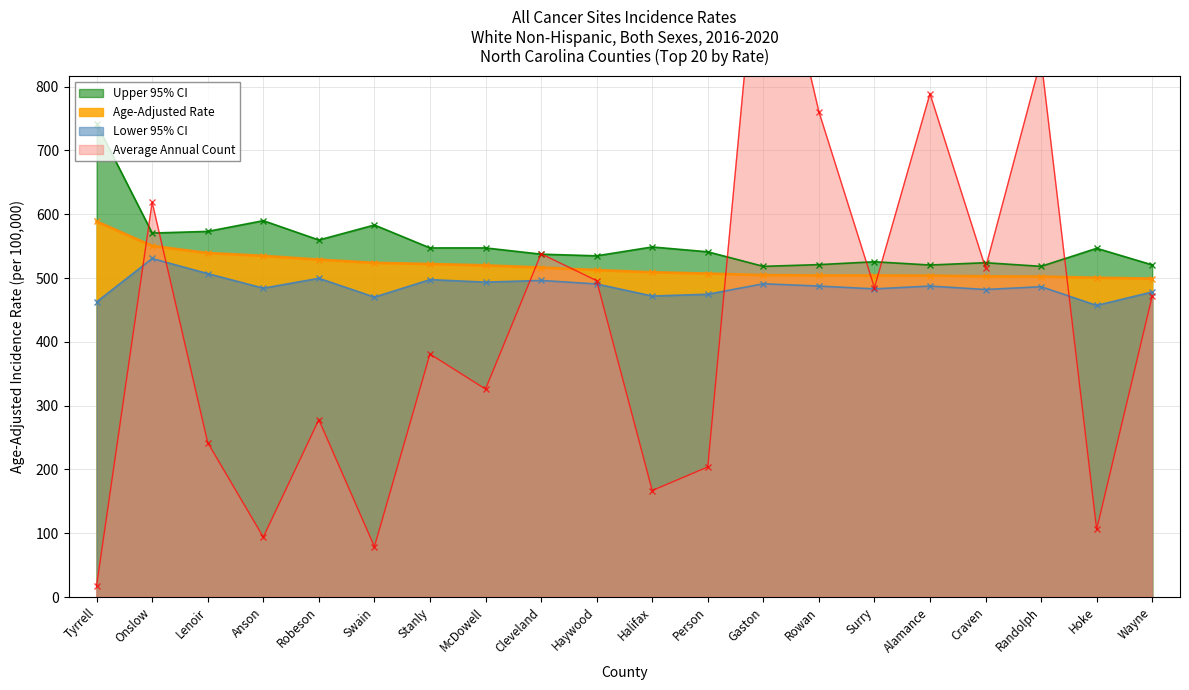

Where is Age-Adjusted Rate nearest to the value 543?

Lenoir